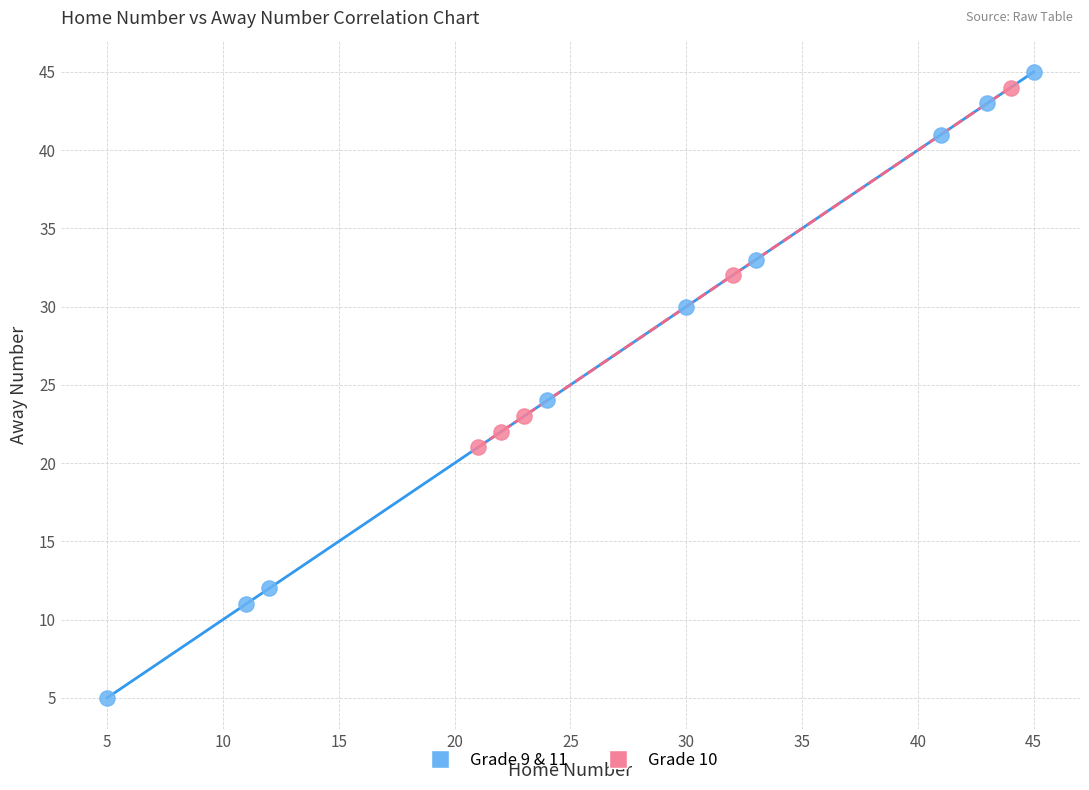

Which series has the largest Y range (max minus min)?

Grade 9 & 11